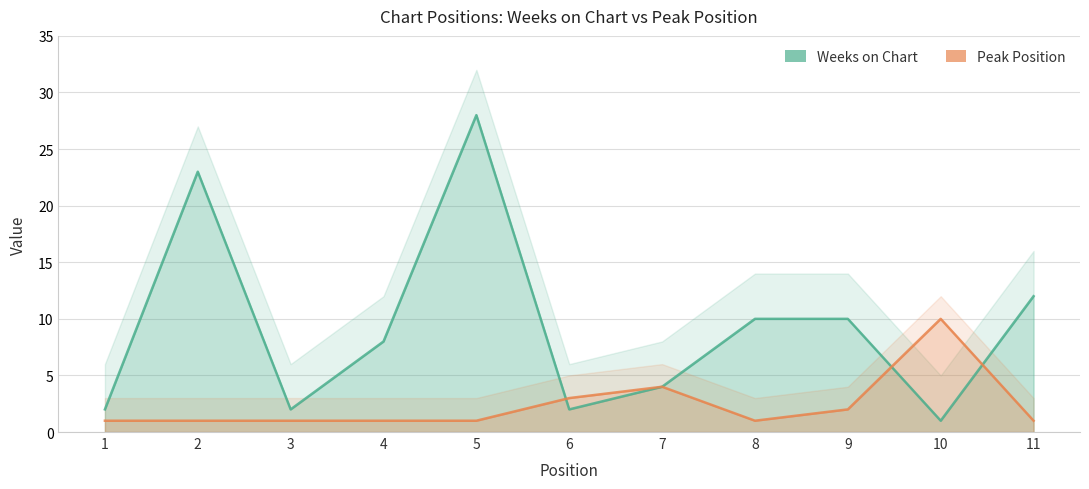

How many Peak Position values are between 1 and 3?

9